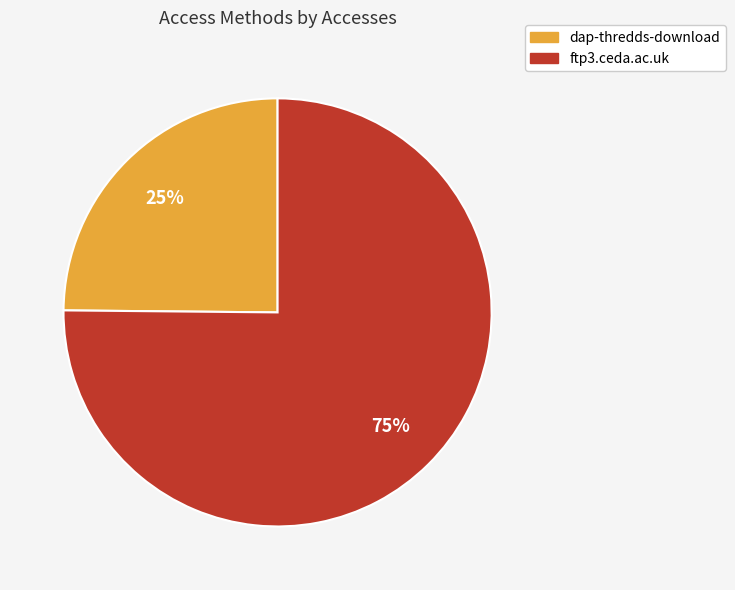

Approximately how many times larger is the value at dap-thredds-download compared to ftp3.ceda.ac.uk?

0.3